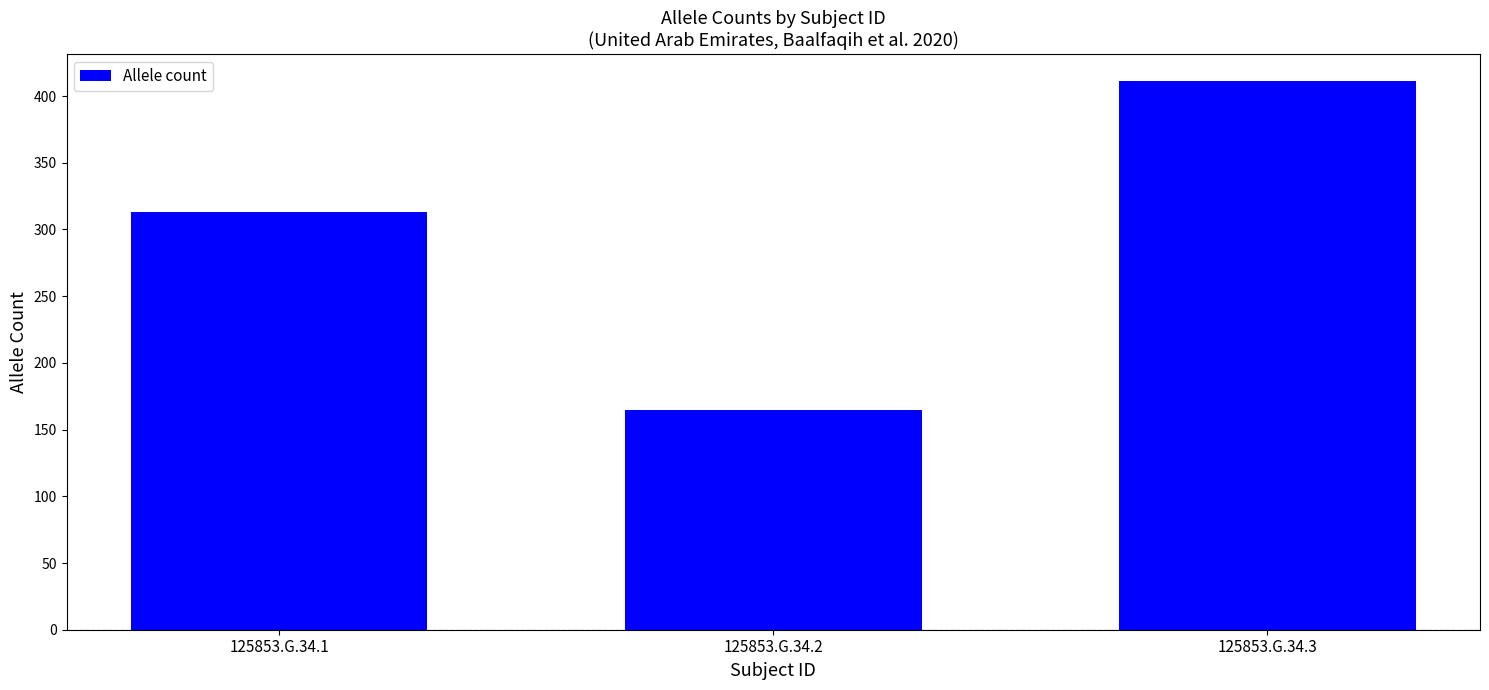

What is the maximum value shown in the chart?

411